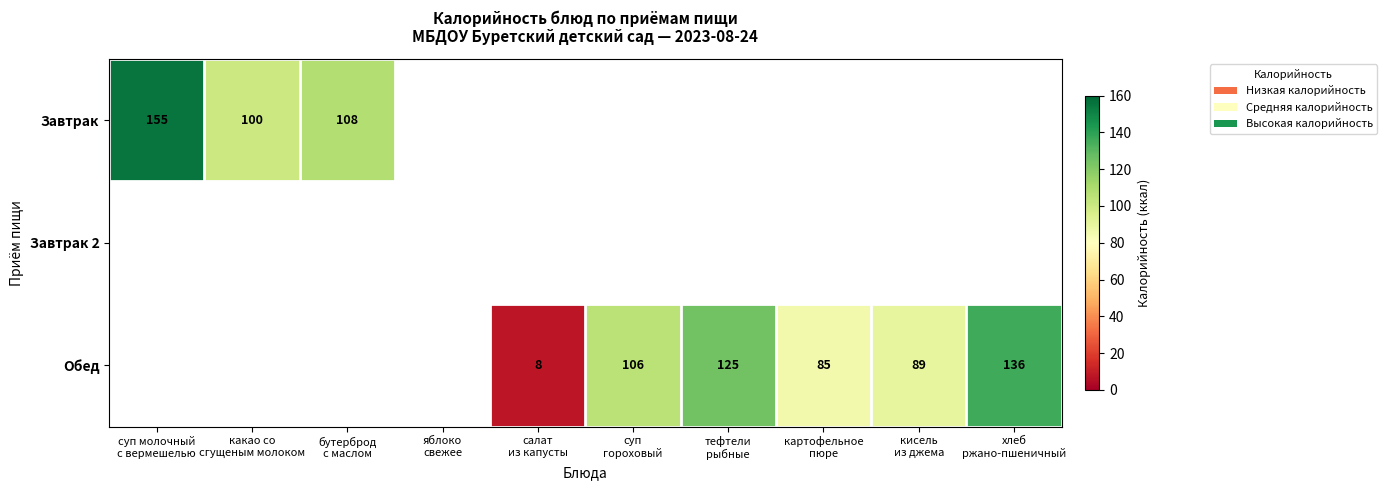

Is the value of Завтрак 2 at яблоко свежее greater than the value of Обед at суп молочный с вермешелью?

No